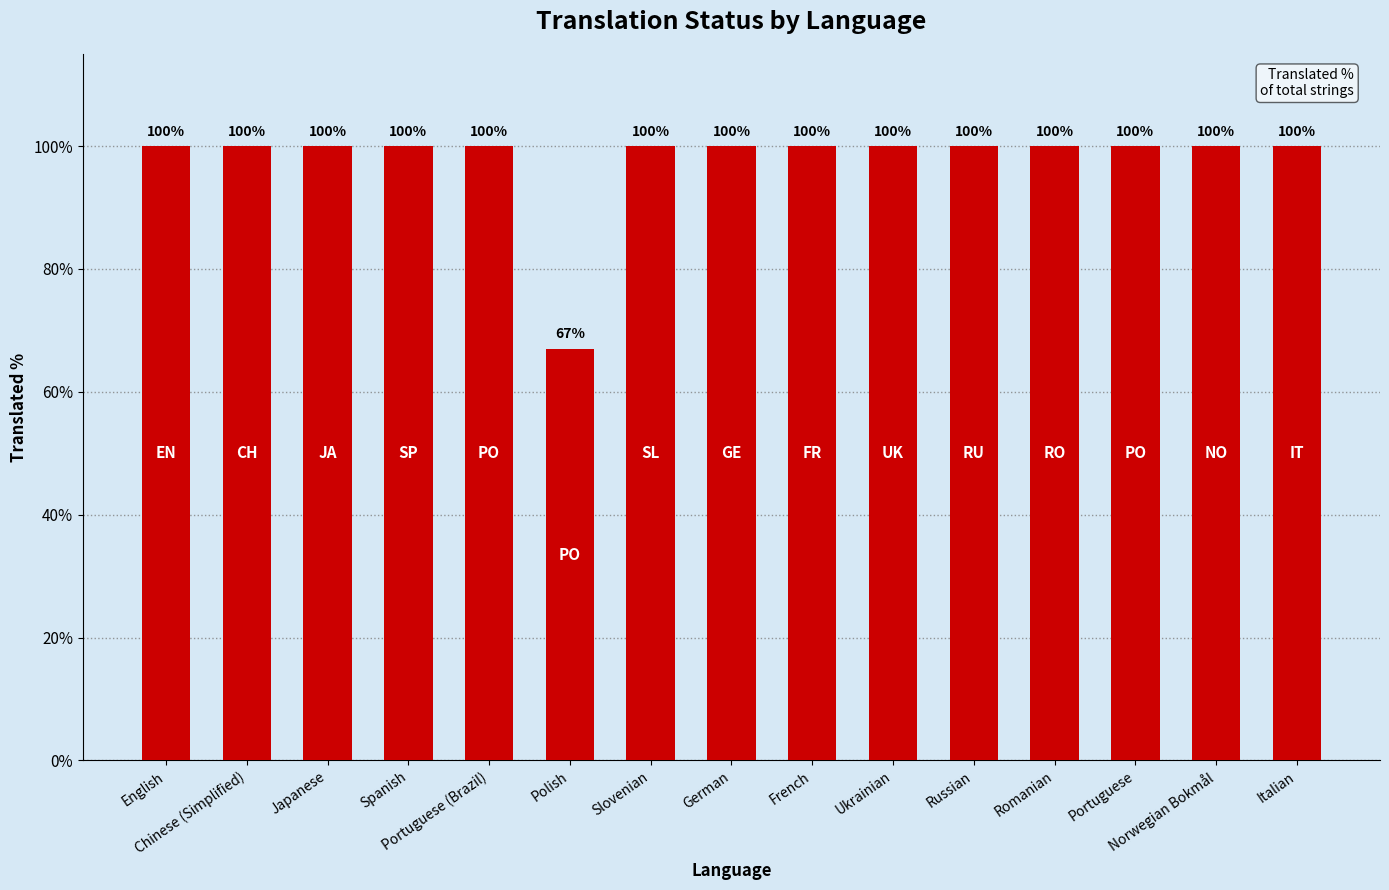

What value does the data have at Portuguese, to the nearest 5?

100